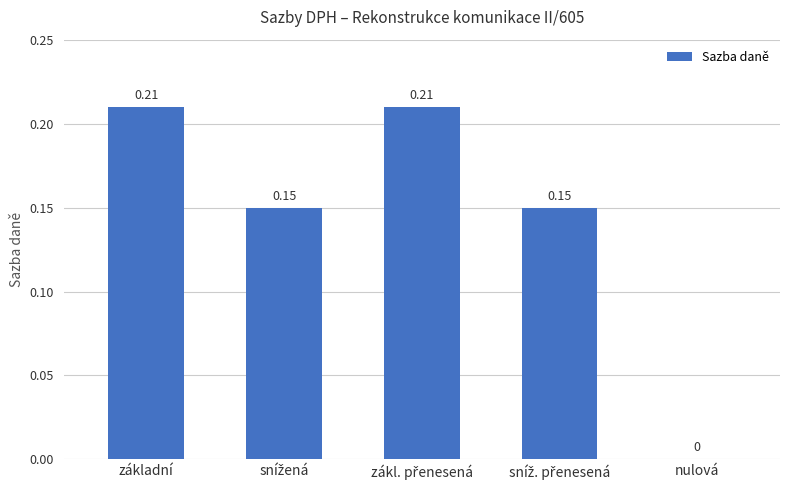

The value at nulová is 0.0. True or false?

True